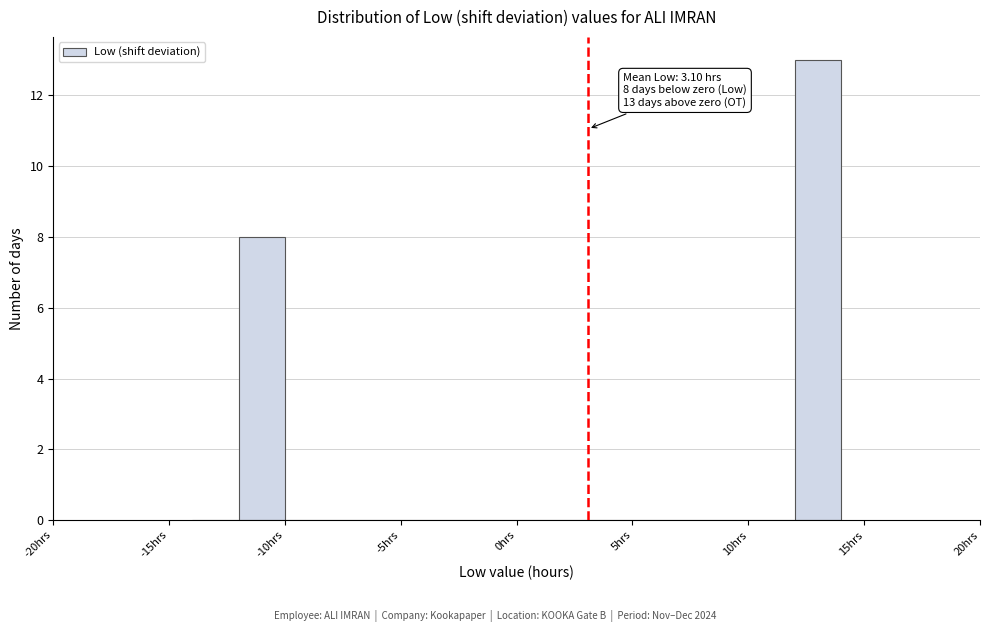

Over which range of the x-axis is the bar tallest?

12 to 14